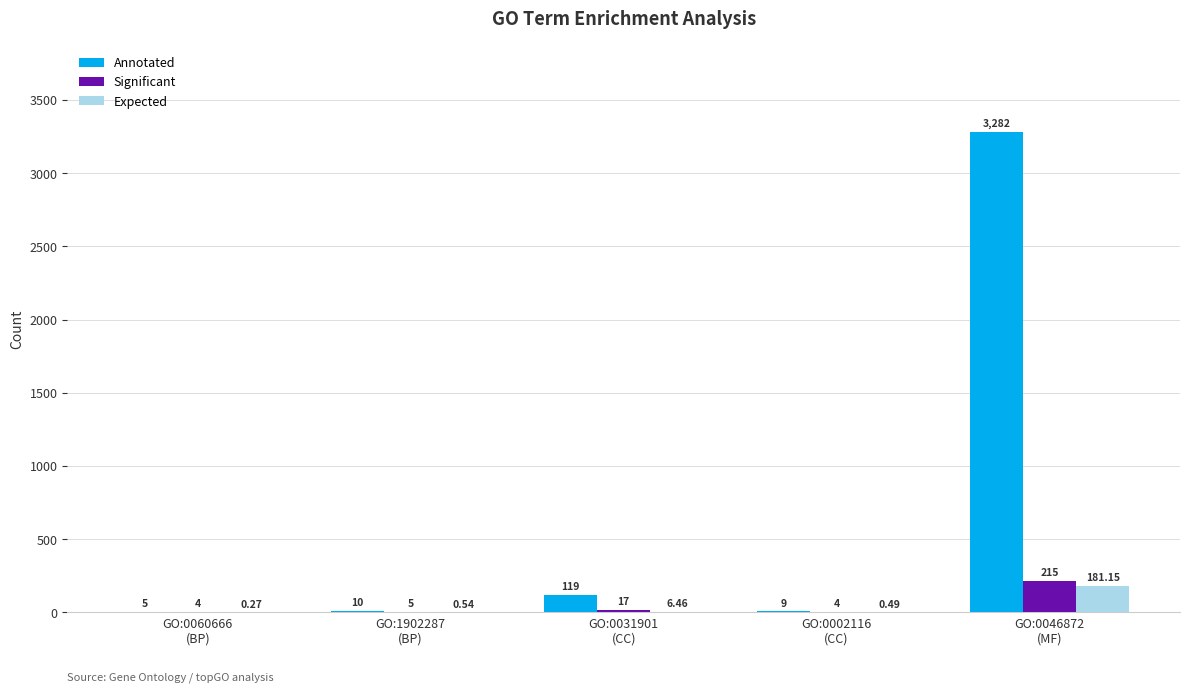

Which series has the largest total across all categories?

Annotated